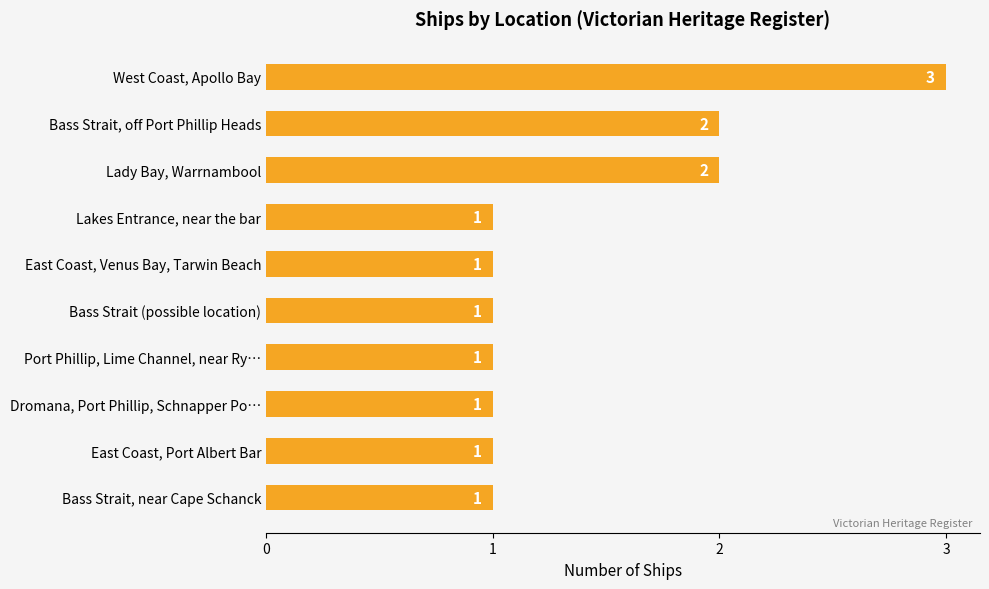

How many series are shown in this chart?

1